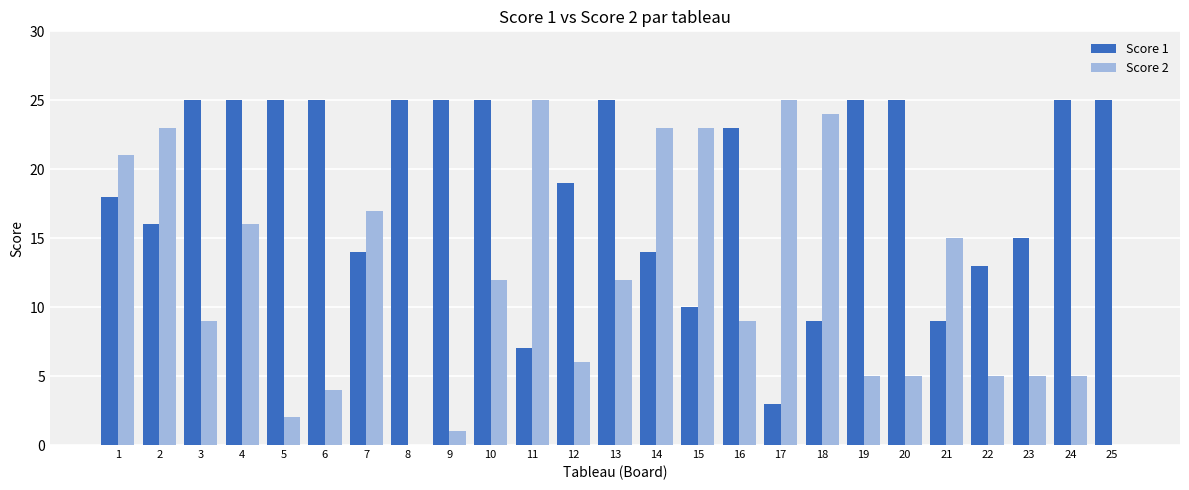

Reading left to right, extract all data points from this chart.

Score 1: 18	16	25	25	25	25	14	25	25	25	7	19	25	14	10	23	3	9	25	25	9	13	15	25	25
Score 2: 21	23	9	16	2	4	17	0	1	12	25	6	12	23	23	9	25	24	5	5	15	5	5	5	0